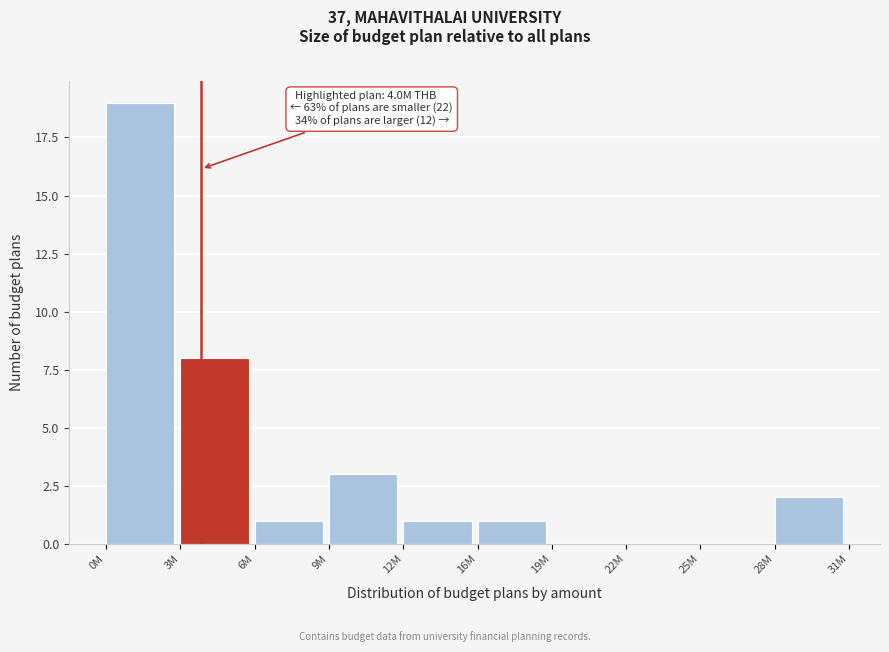

Reading right to left, extract all data points from this chart.

28M=2	25M=0	22M=0	19M=0	16M=1	12M=1	9M=3	6M=1	3M=8	0M=19